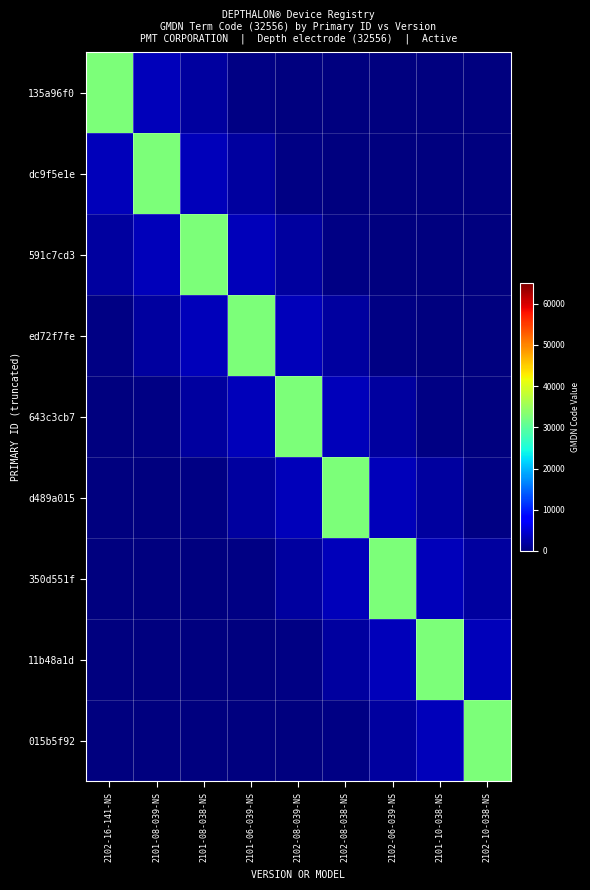

Rank the series at 2101-10-038-NS from lowest to highest value.

135a96f0, dc9f5e1e, 591c7cd3, ed72f7fe, 643c3cb7, d489a015, 350d551f, 015b5f92, 11b48a1d